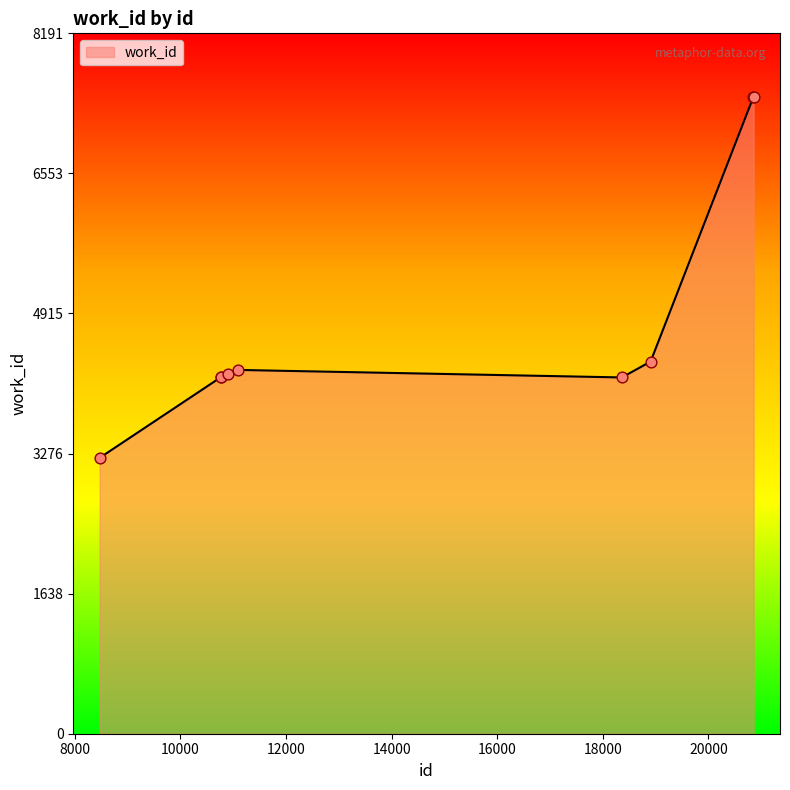

What is the difference between the maximum and minimum values?

4220